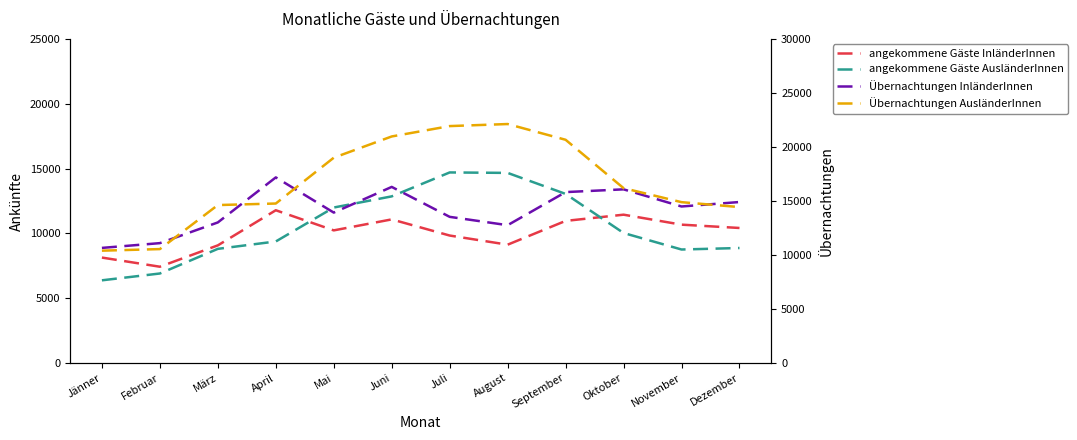

The Übernachtungen InländerInnen series shows 15825 at September. True or false?

True